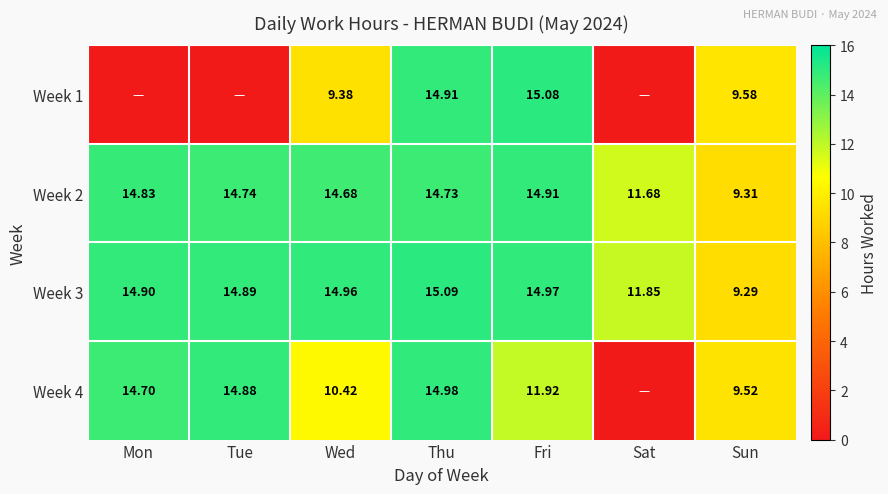

List the labels in order of Week 2 value, smallest first.

Sun, Sat, Wed, Thu, Tue, Mon, Fri